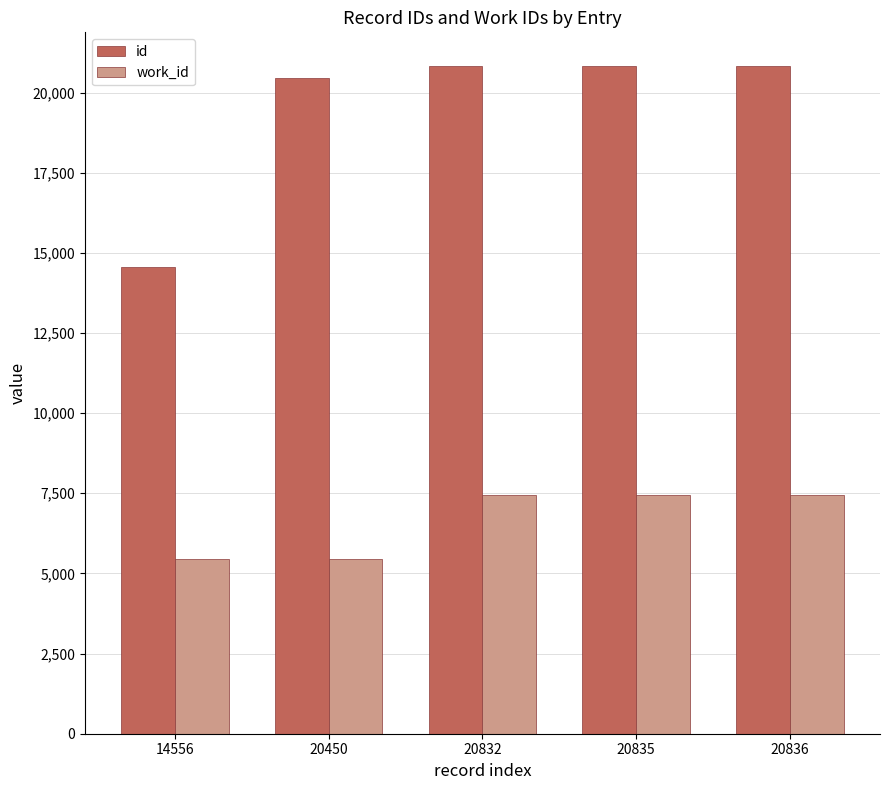

What is the value of the work_id bar at the 4th from the left?

7447